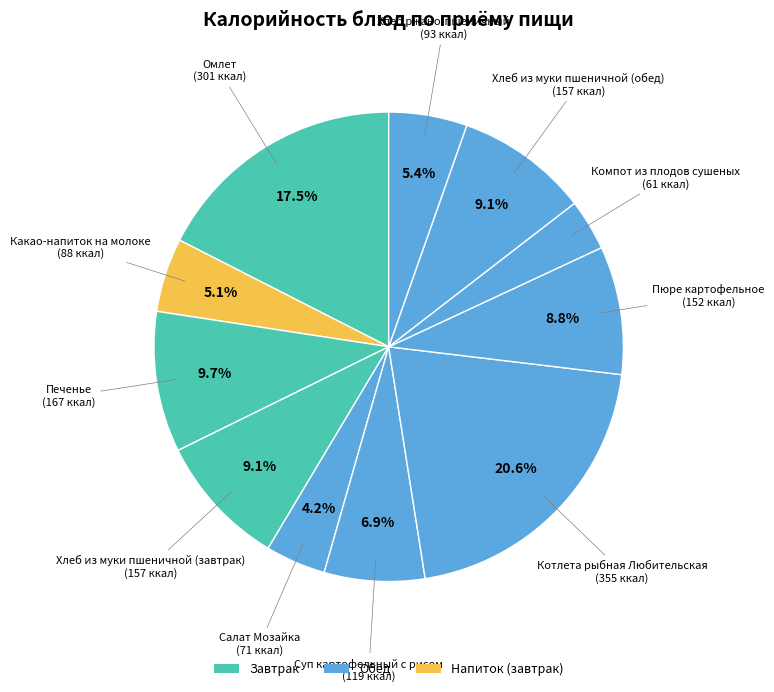

What is the smallest slice in the pie chart?

Компот из плодов сушеных